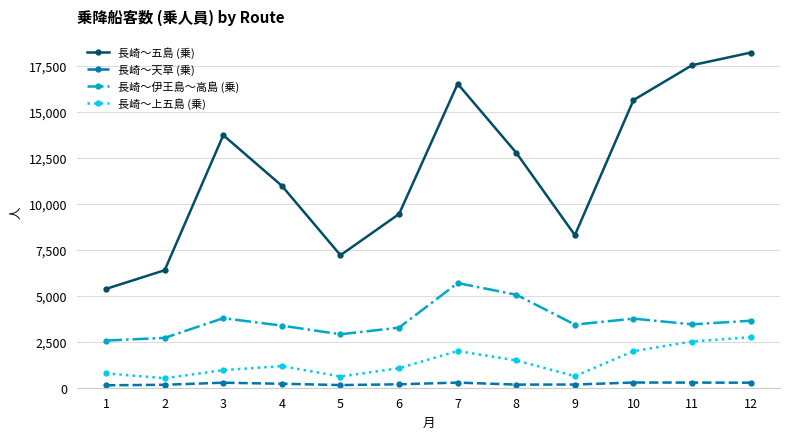

At how many categories does at least one series exceed 16883?

2